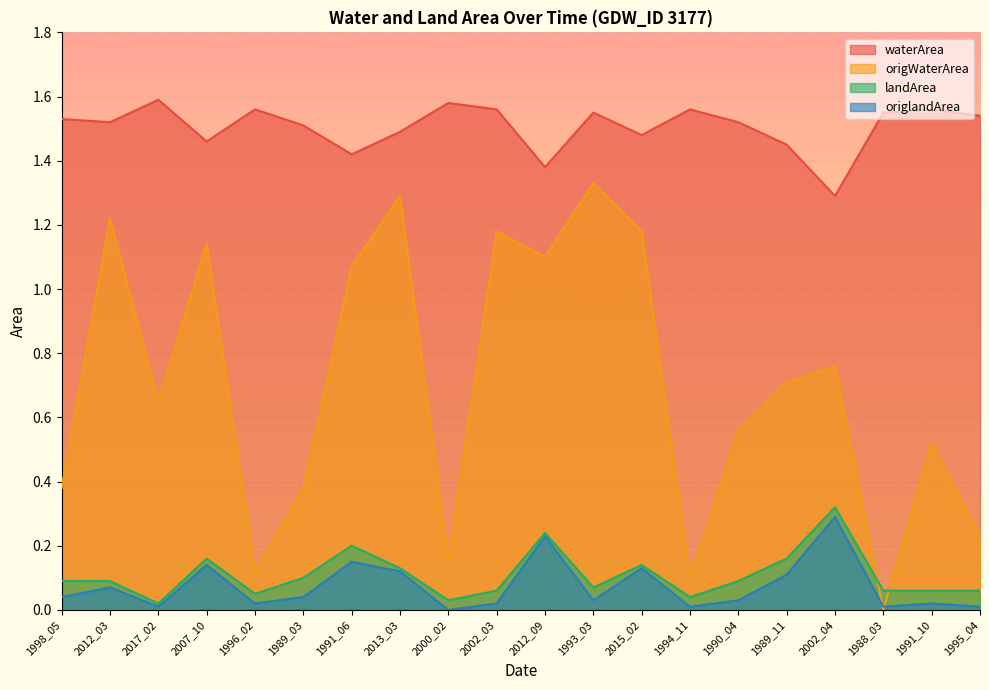

How many interior local peaks does the landArea series have?

5